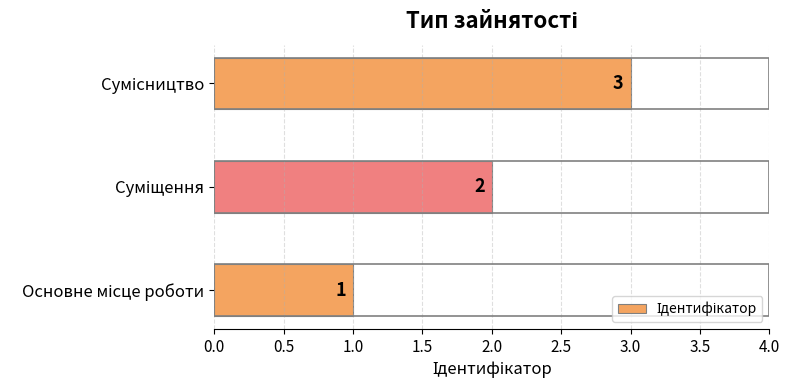

What is the sum of all values?

6